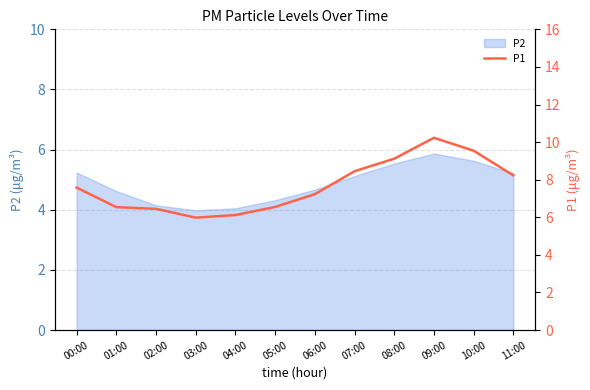

List the labels in order of value, largest first.

09:00, 10:00, 08:00, 07:00, 11:00, 00:00, 06:00, 05:00, 01:00, 02:00, 04:00, 03:00